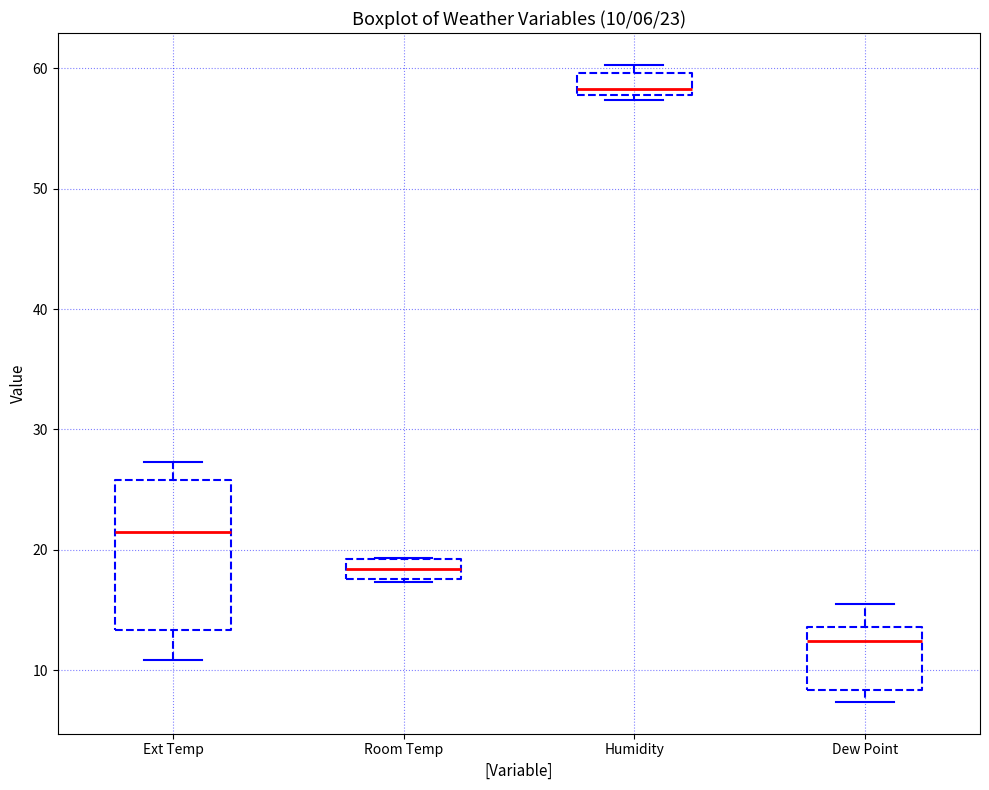

Which box's median line is the lowest?

Dew Point